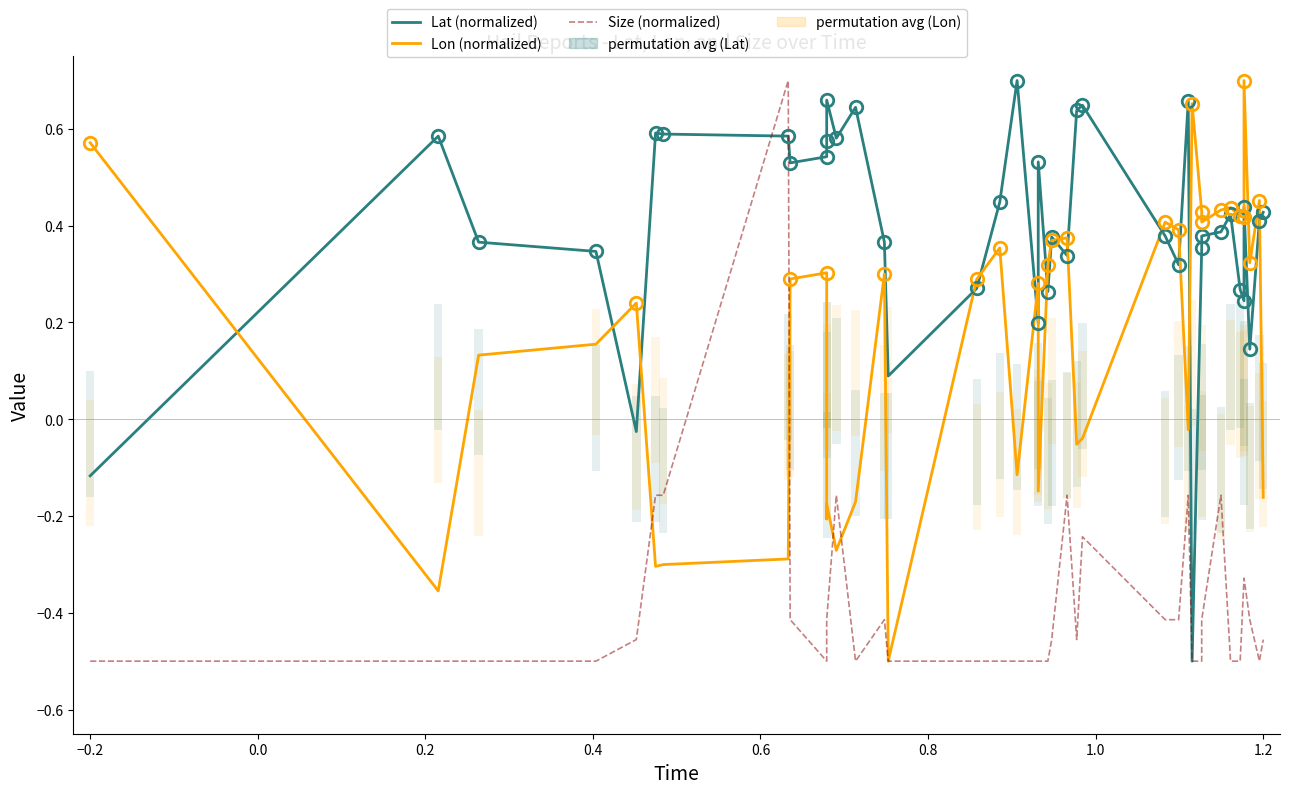

How many lines are shown in the chart?

3